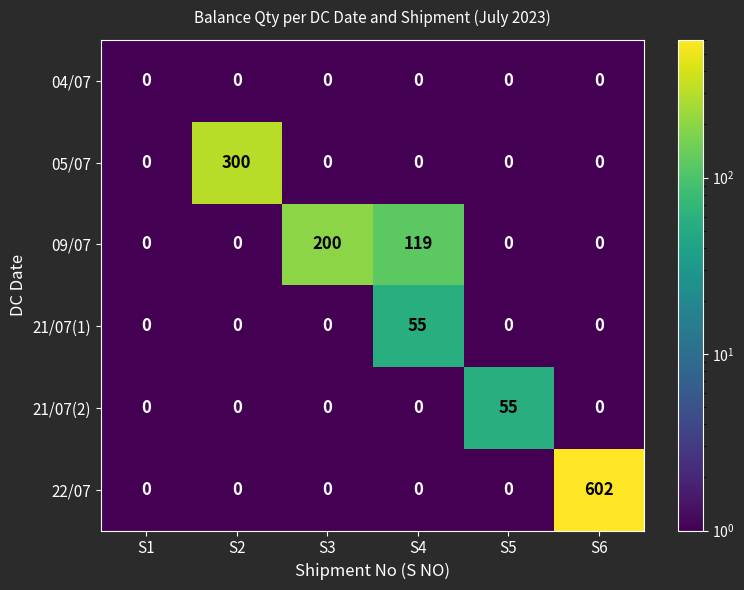

What is the difference between the highest and lowest values at S2?

300